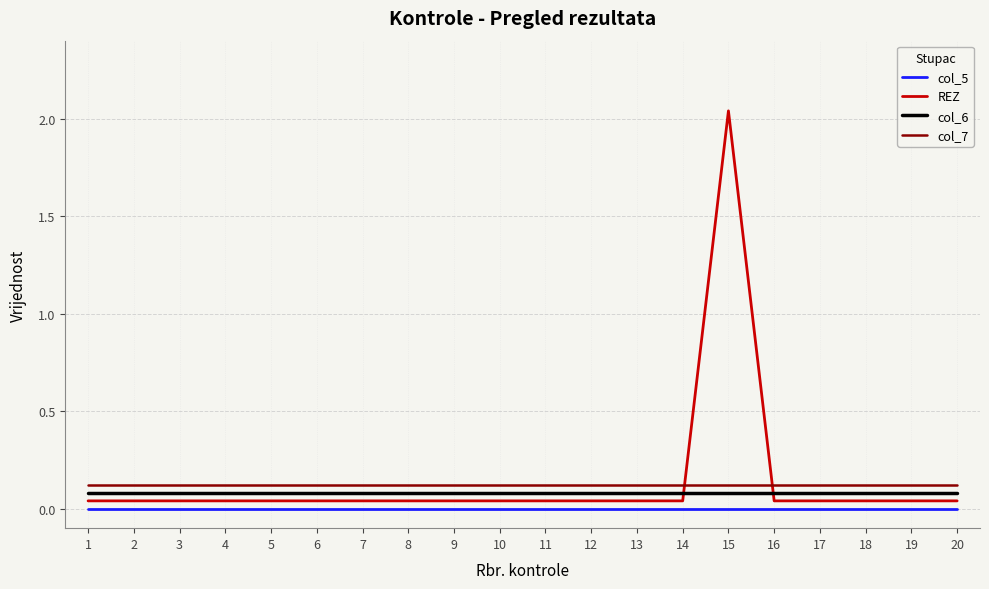

At which category does the chart reach its peak across all series?

15